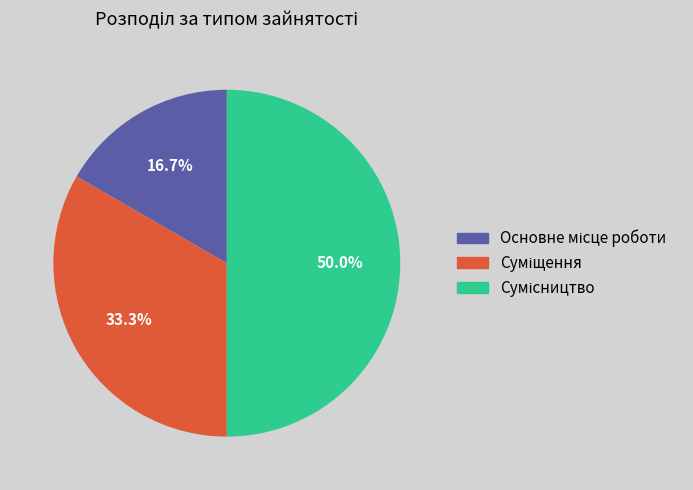

Between Сумісництво and Суміщення, which is larger?

Сумісництво